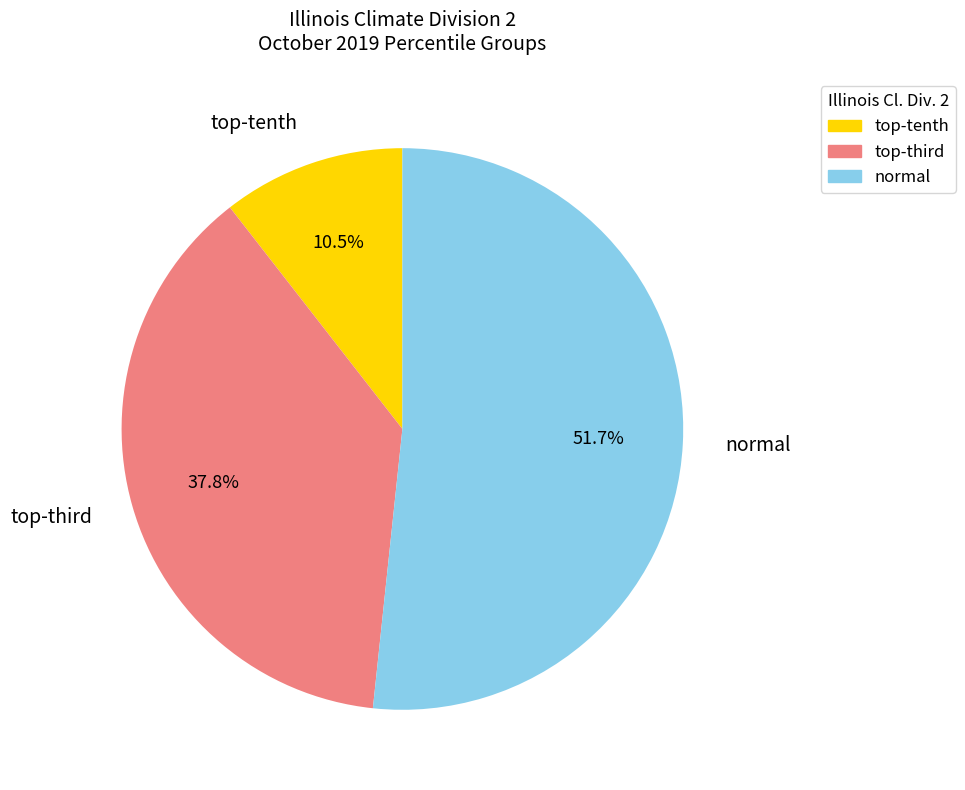

Which category has the biggest portion of the pie?

normal